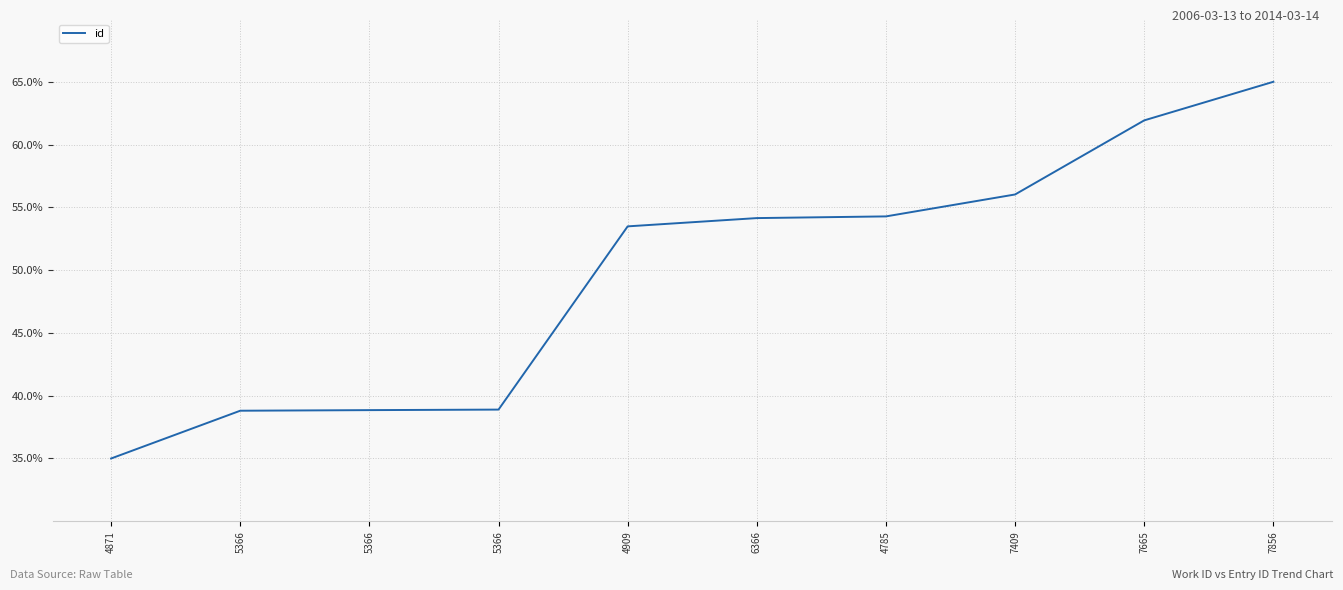

Rank the categories by value from highest to lowest.

7856, 7665, 7409, 4785, 6366, 4909, 5366, 5366, 5366, 4871